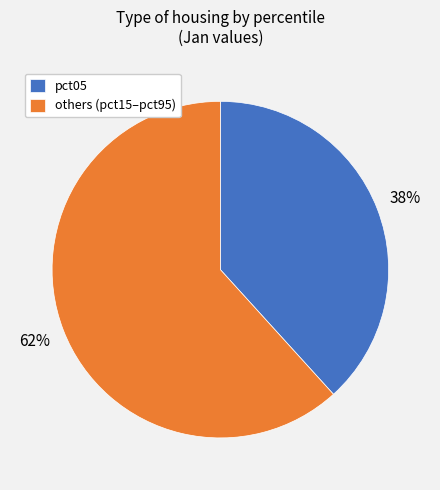

Count the number of slices in the pie.

2